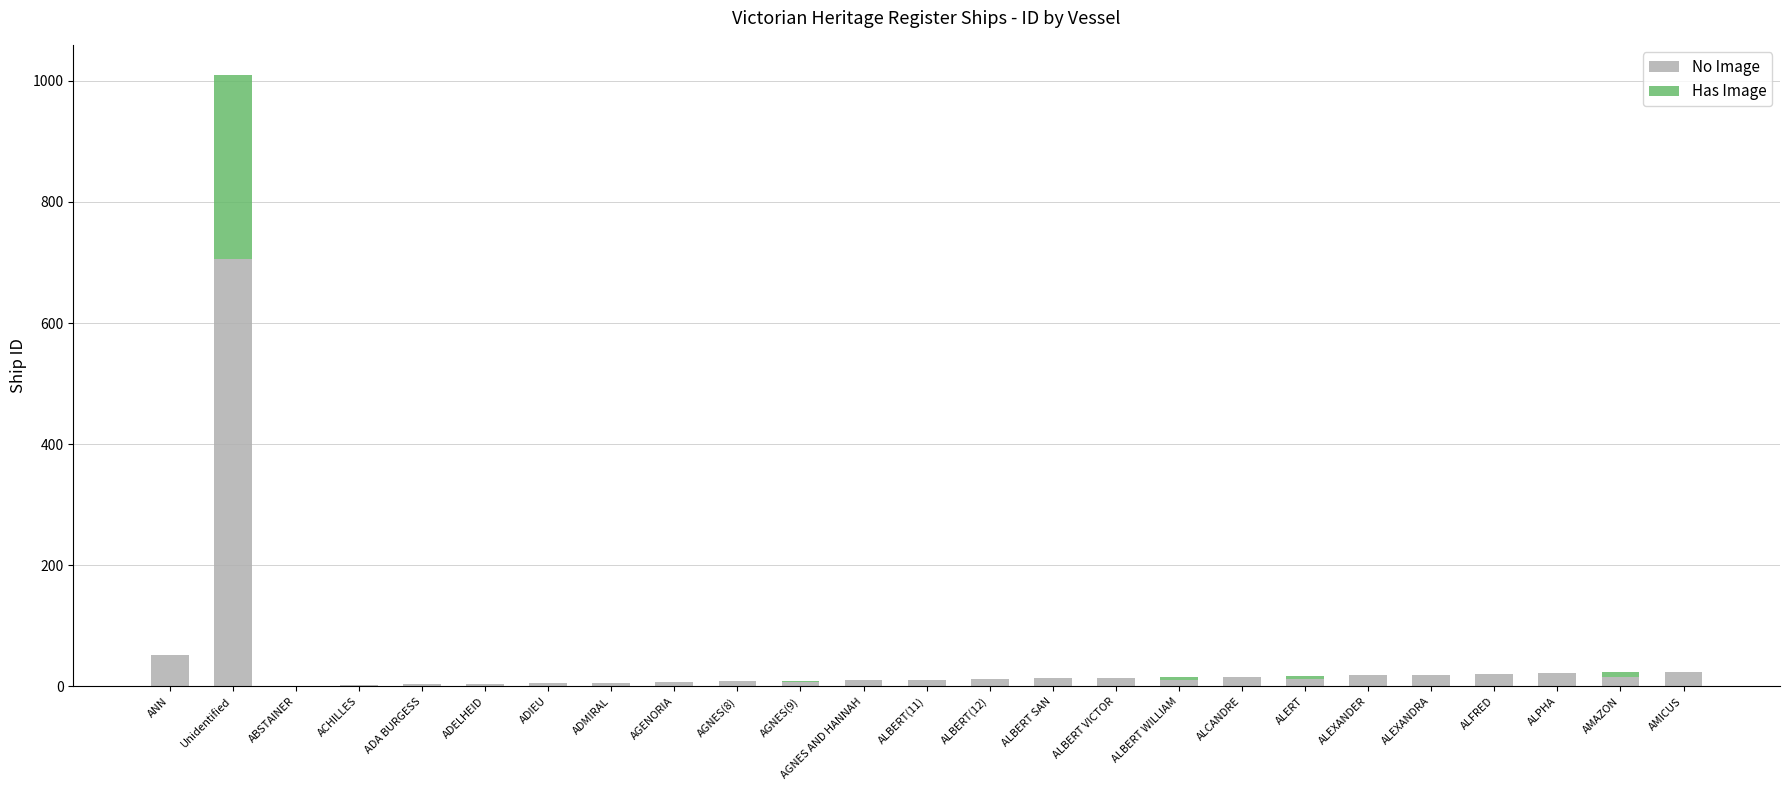

Does the chart contain stacked bars?

Yes